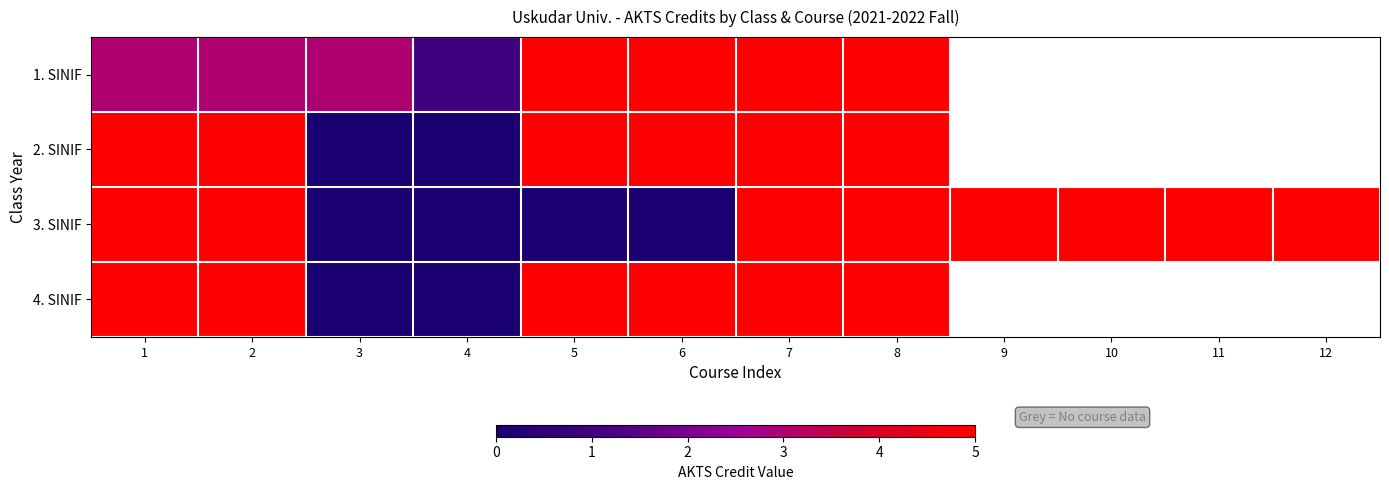

What is the highest value of the 1. SINIF series?

5.0